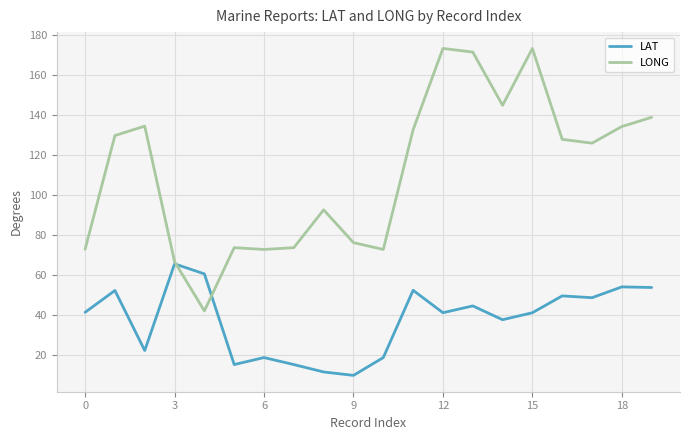

Rank the series by their maximum value, from lowest to highest.

LAT, LONG